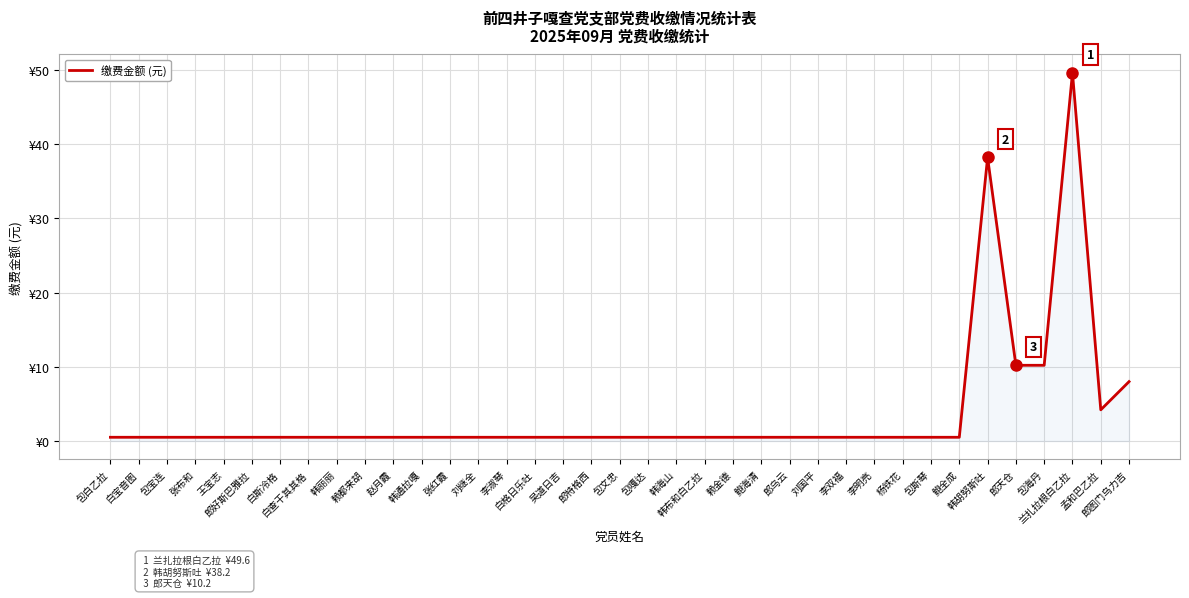

Reading left to right, list all the values displayed in this chart.

包白乙拉=0.5	白宝音图=0.5	包宝连=0.5	张布和=0.5	王宝志=0.5	郎好斯巴雅拉=0.5	白斯冷格=0.5	白查干其其格=0.5	韩丽丽=0.5	赖都来胡=0.5	赵月霞=0.5	韩通拉嘎=0.5	张红霞=0.5	刘继全=0.5	李淑琴=0.5	白格日乐吐=0.5	吴道日吉=0.5	郎特格西=0.5	包文忠=0.5	包嘎达=0.5	韩海山=0.5	韩布和白乙拉=0.5	赖金德=0.5	鲍海清=0.5	郎乌云=0.5	刘国平=0.5	李双福=0.5	李明亮=0.5	杨铁花=0.5	包斯琴=0.5	鲍全成=0.5	韩胡努斯吐=38.2	郎天仓=10.2	包海丹=10.2	兰扎拉根白乙拉=49.6	孟和巴乙拉=4.2	郎图门乌力吉=8.0